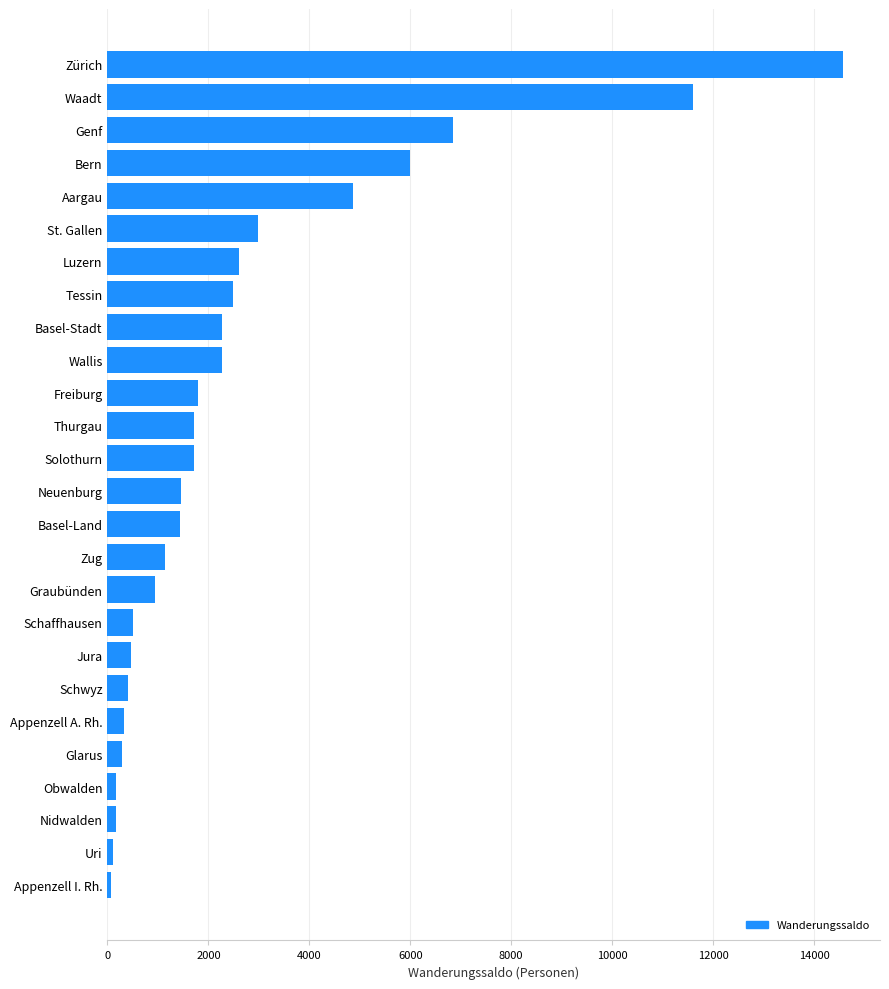

Which label corresponds to the largest value in the chart?

Zürich